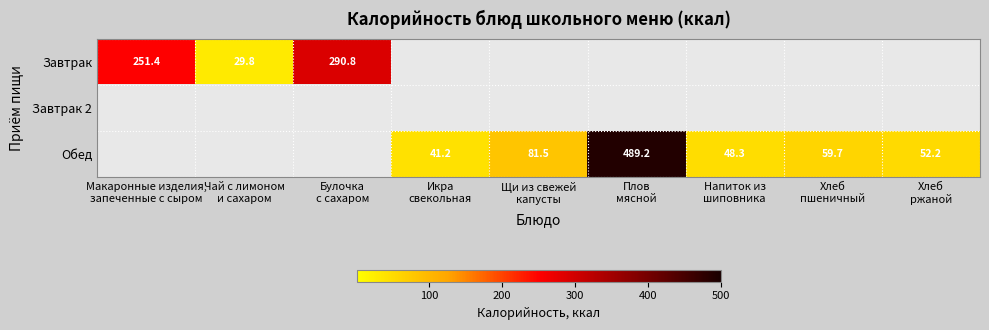

Count the number of categories in the chart.

9